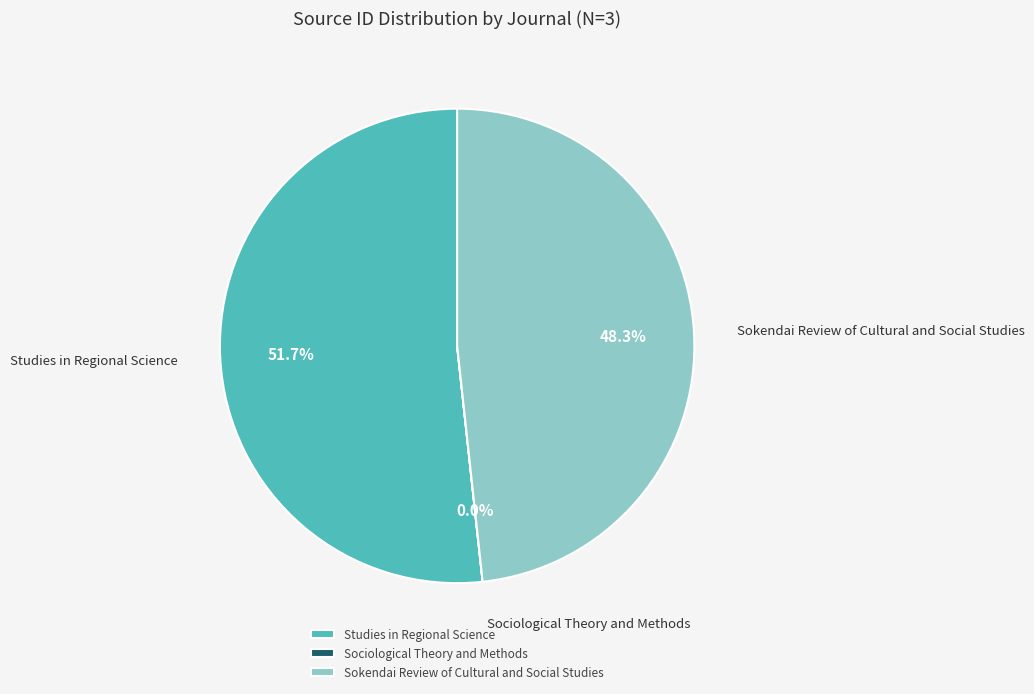

Which slice is the largest?

Studies in Regional Science